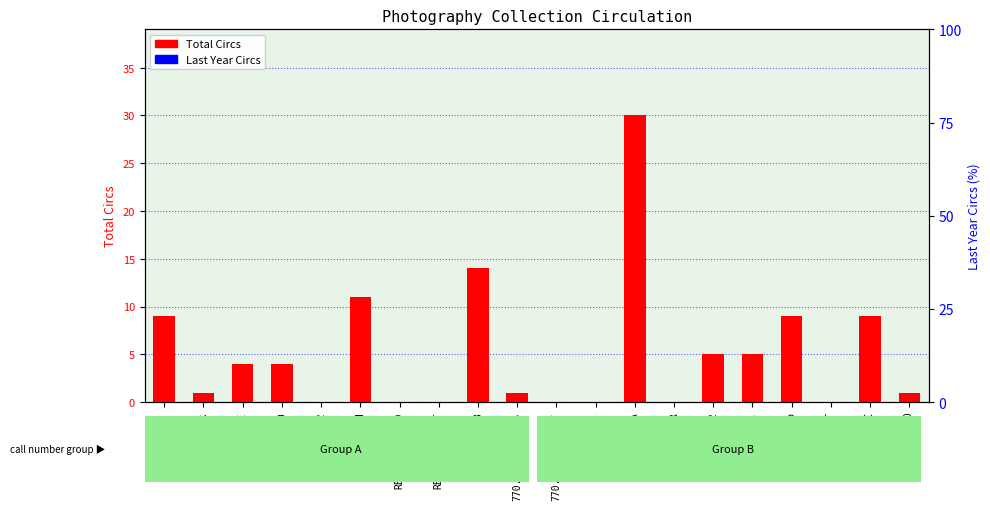

What is the label of the 8th bar from the left?

REF/770.3/PET